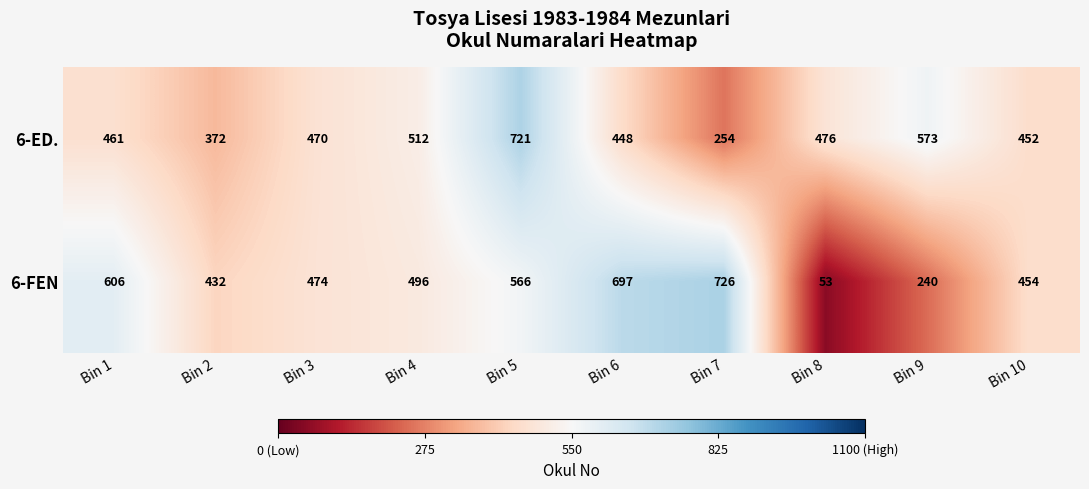

Between Bin 3 and Bin 6, which series saw the biggest shift?

6-FEN